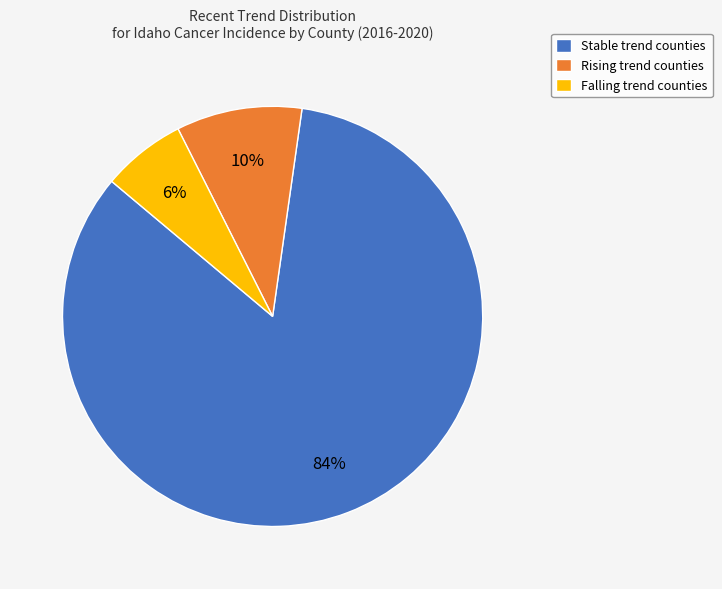

Rank the categories by value from lowest to highest.

Falling trend counties, Rising trend counties, Stable trend counties